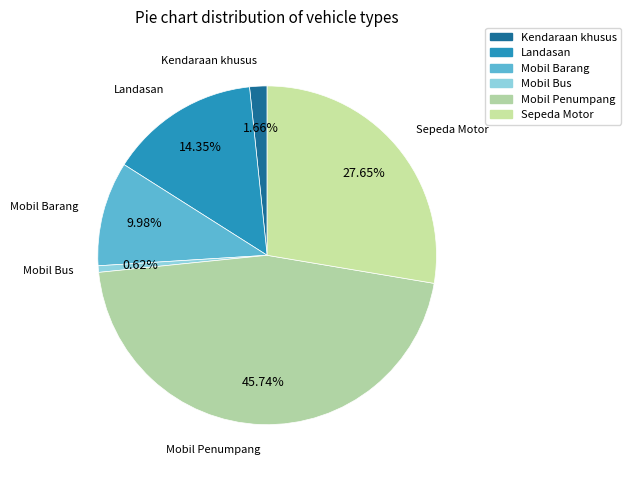

Is there any slice that represents more than half of the pie?

No